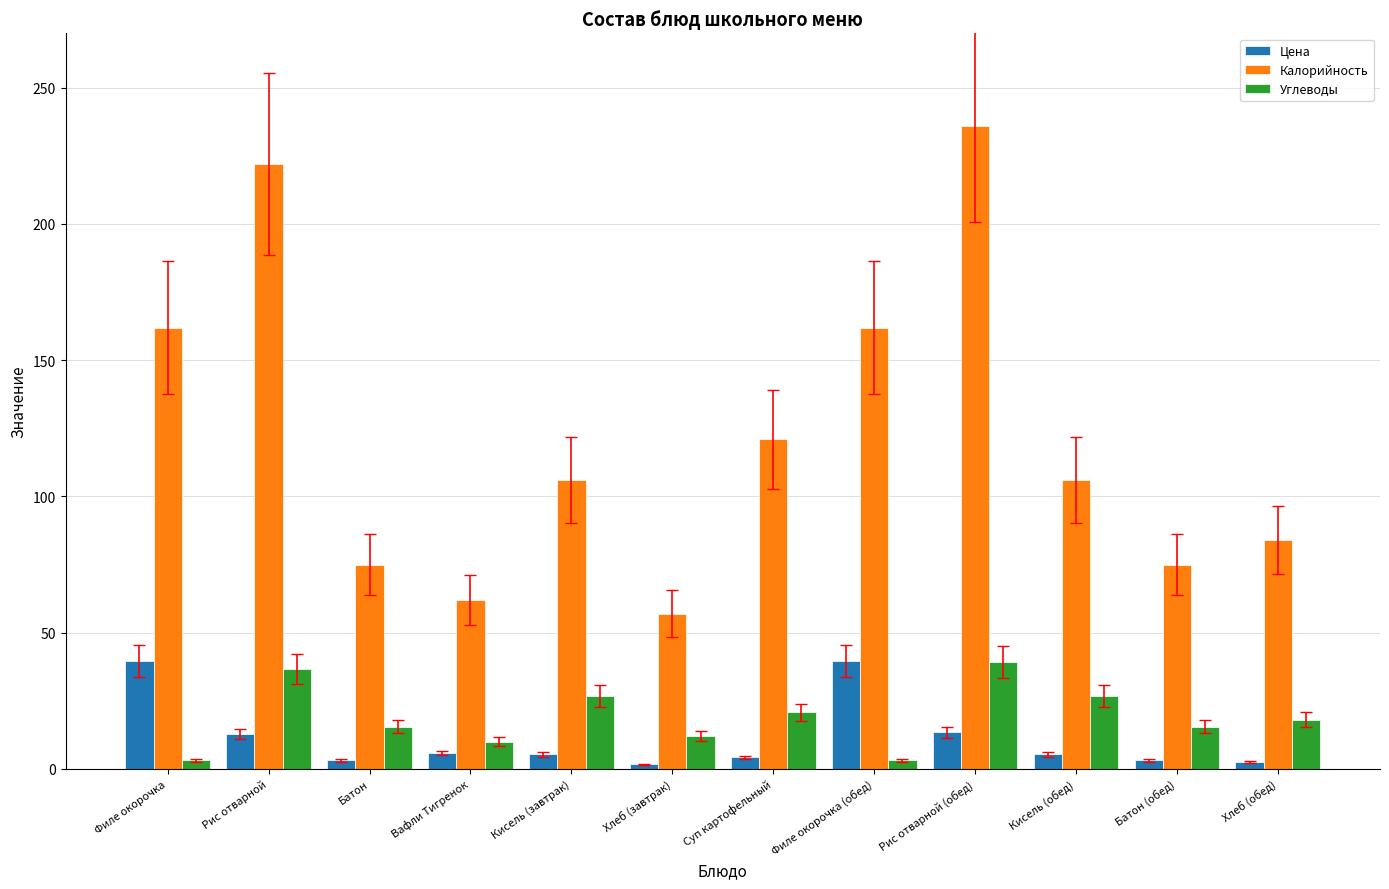

Which category has the lowest value in the Калорийность series?

Хлеб (завтрак)